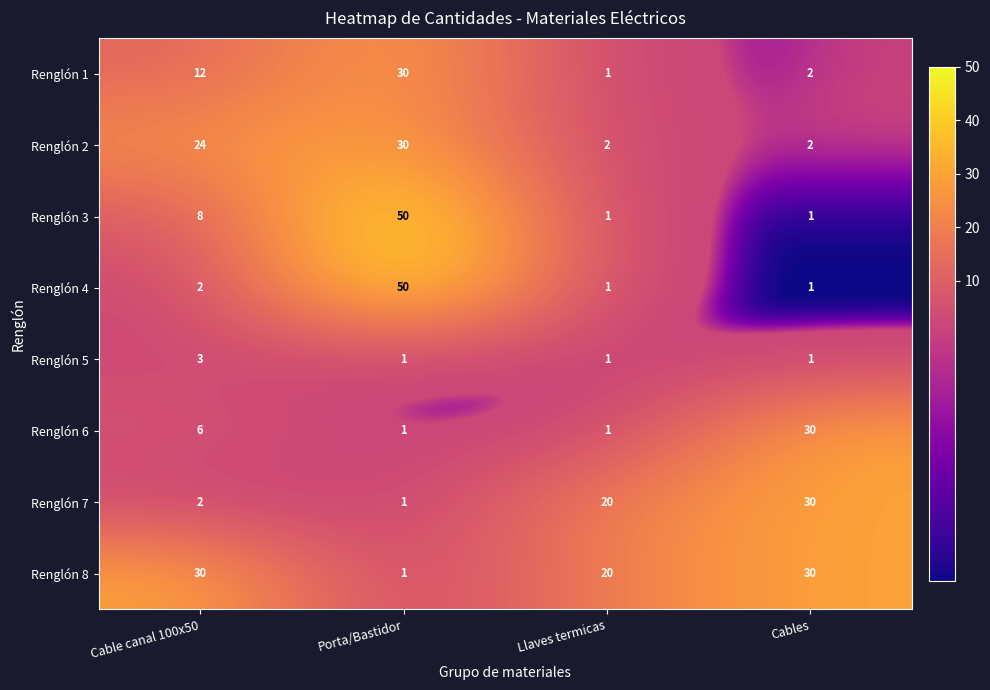

What is the sum of all Renglón 2 values?

58